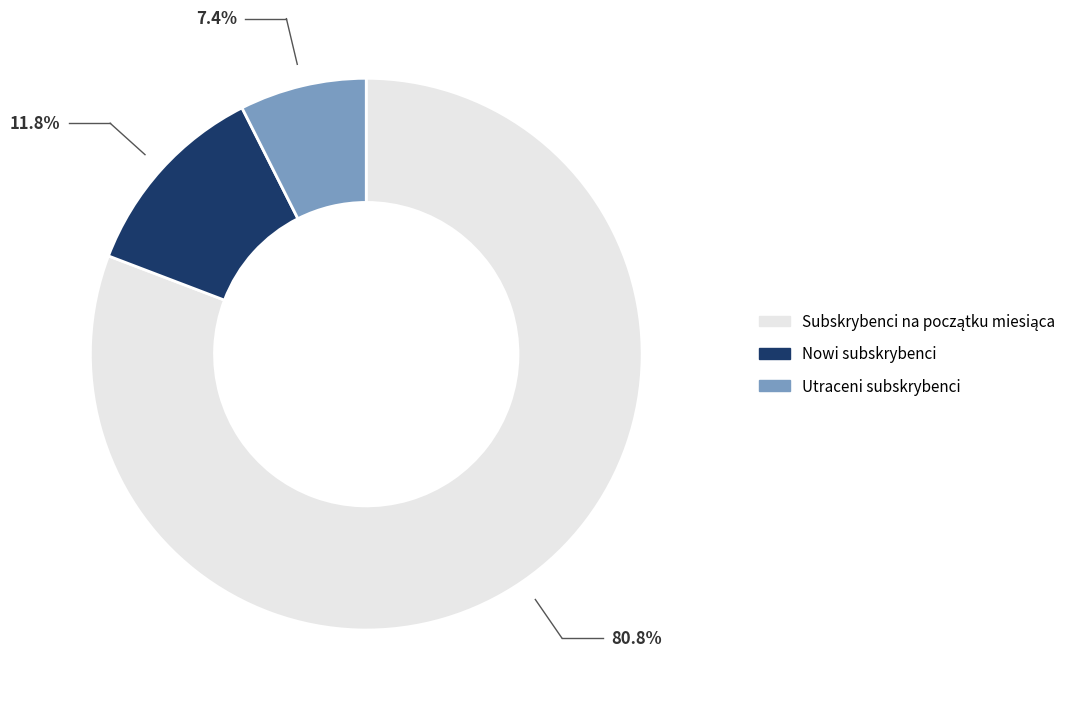

Count the number of slices in the pie.

3